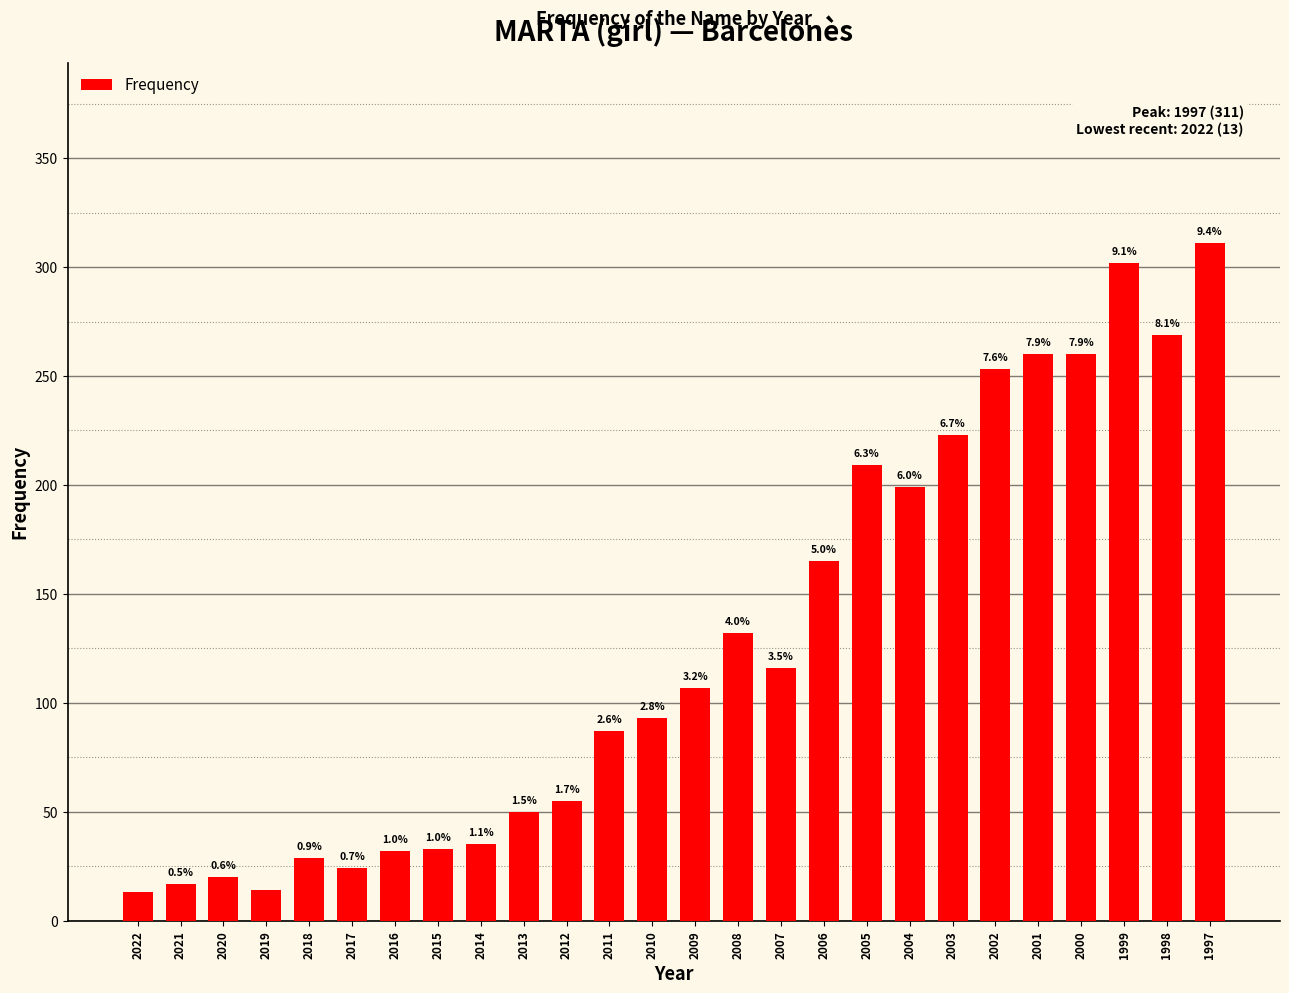

What is the smallest value displayed?

13